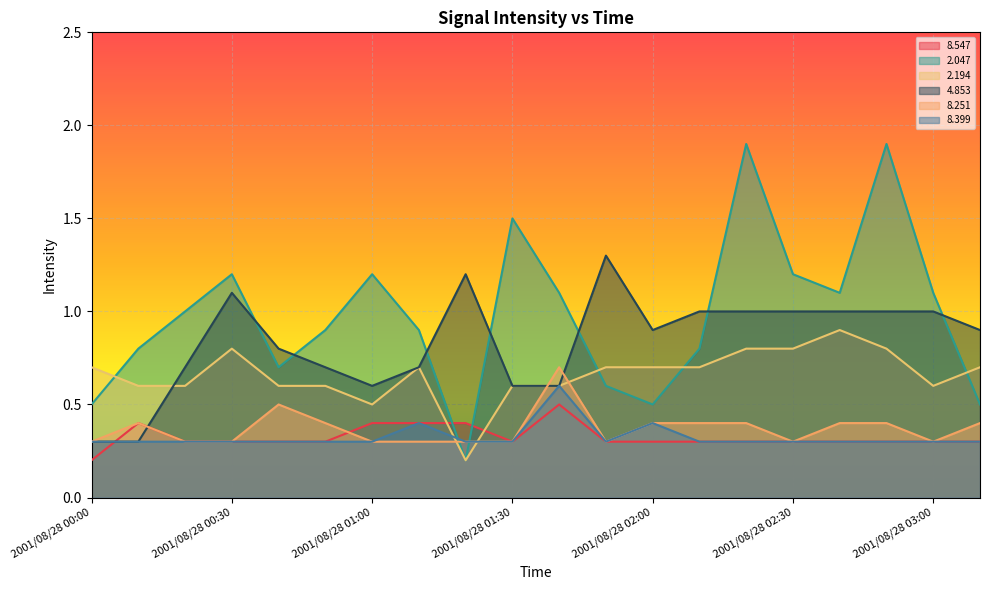

Where is   2.194 nearest to the value 0?

2001/08/28 01:20